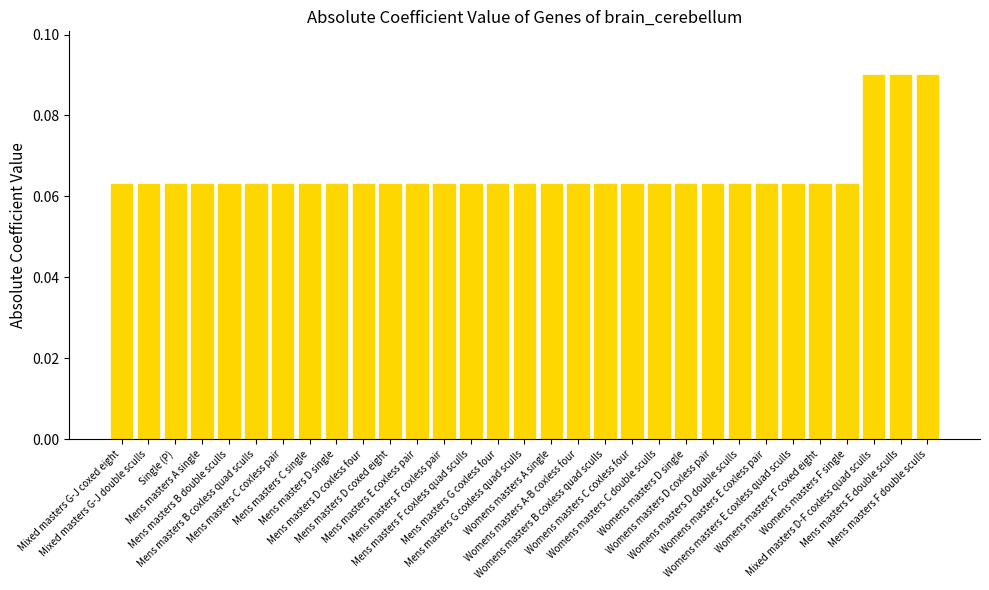

What is the sum of all values?

2.0